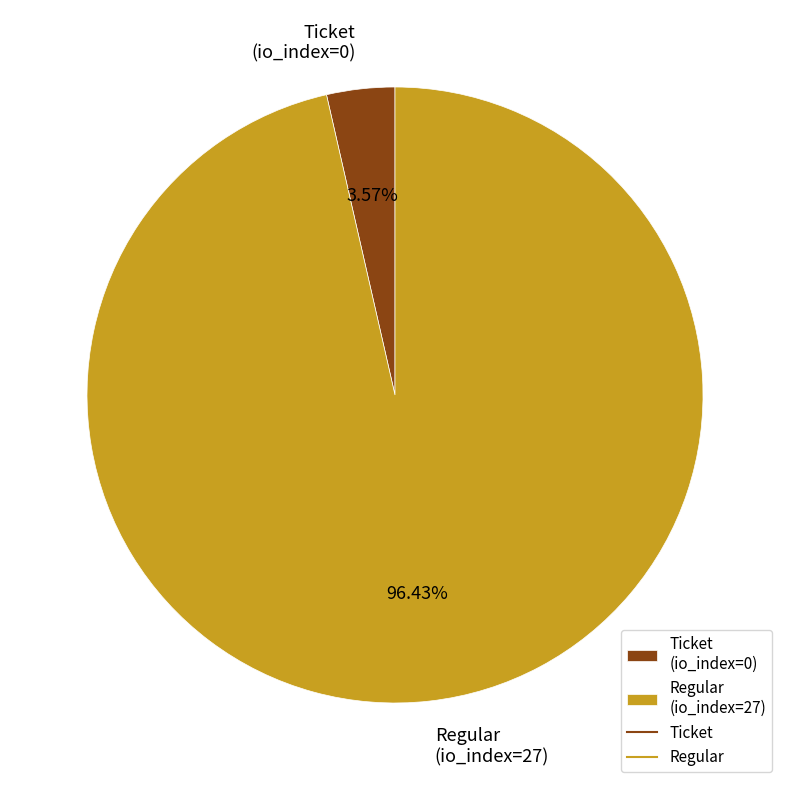

To the nearest percent, what is the difference between the Regular (io_index=27) and Ticket (io_index=0) slice percentages?

93%